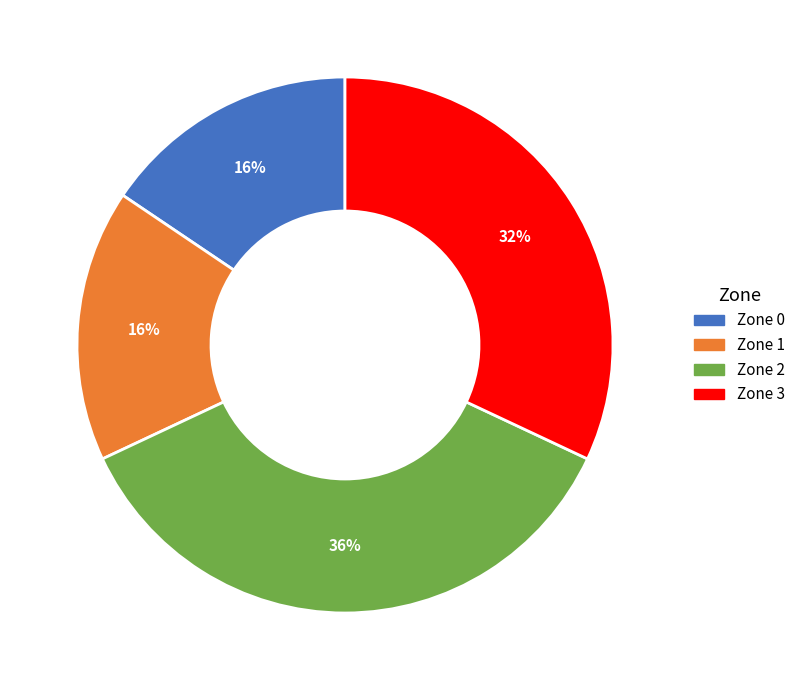

To the nearest percent, what portion does Zone 0 represent?

16%